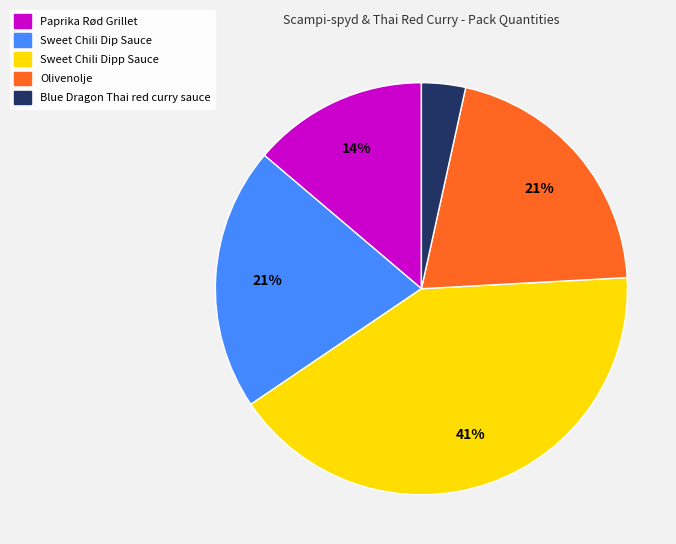

Does Sweet Chili Dipp Sauce represent more than half of the total?

No